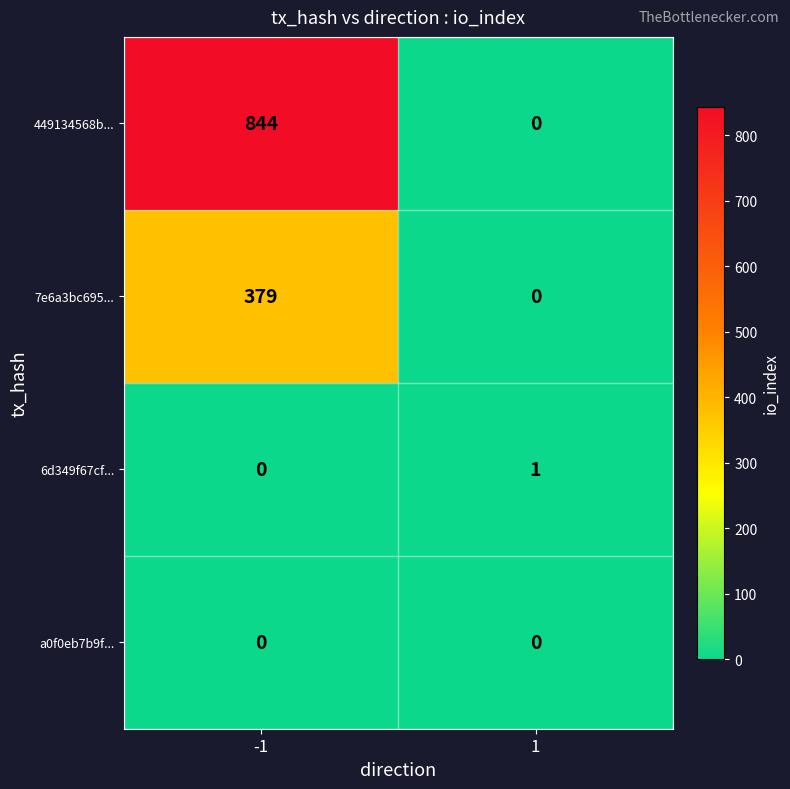

True or false: 7e6a3bc695... has a value of 0 at 1.

True